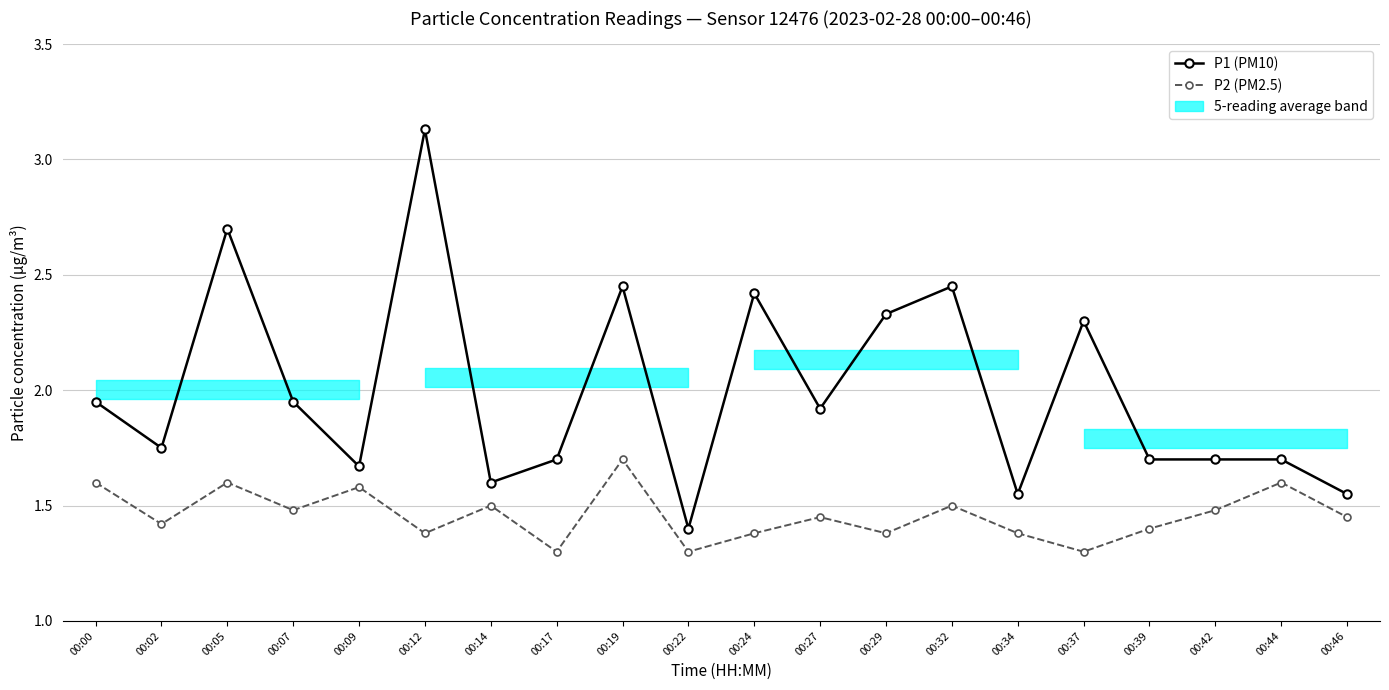

Rank the series by their maximum value, from lowest to highest.

P2 (PM2.5), P1 (PM10)